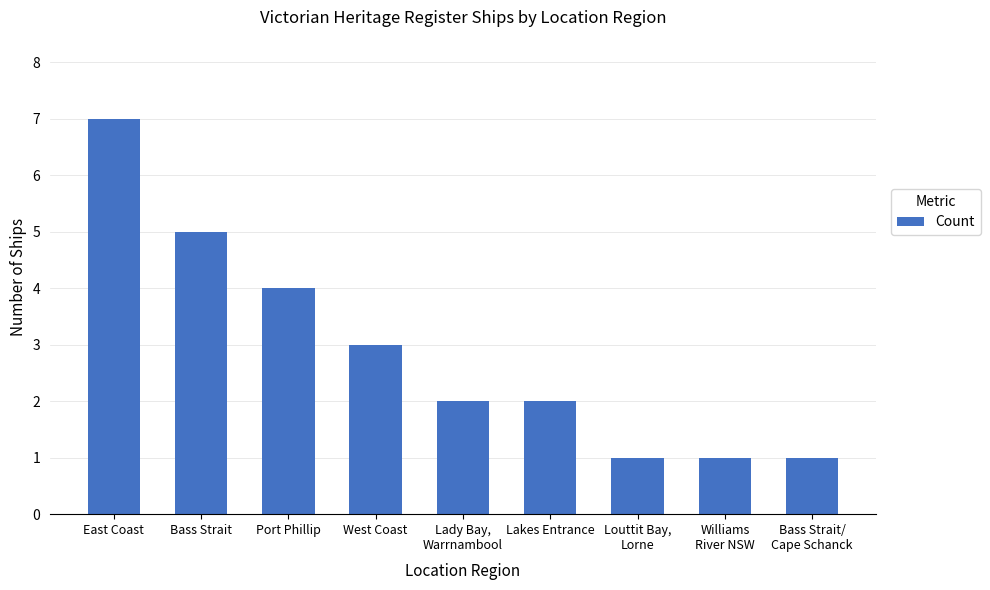

What is the label of the 2nd bar from the right?

Williams
River NSW